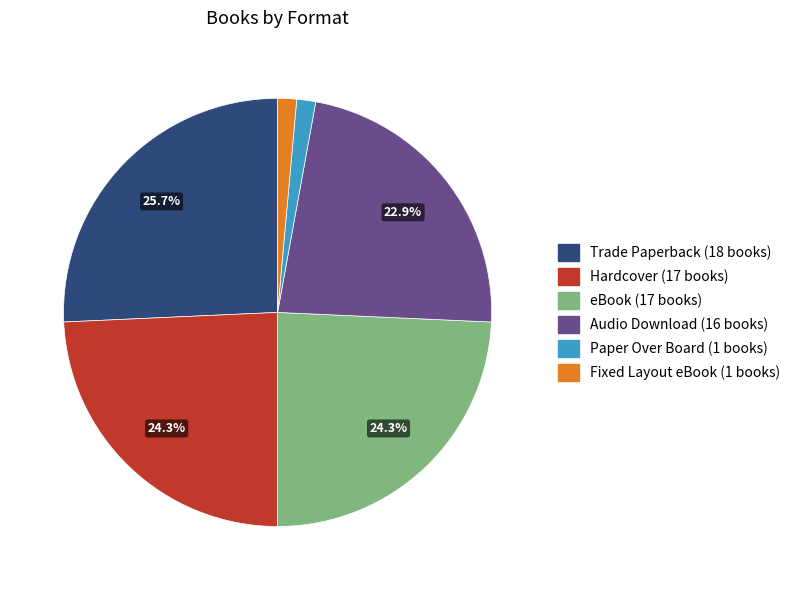

Is there any slice that represents more than half of the pie?

No